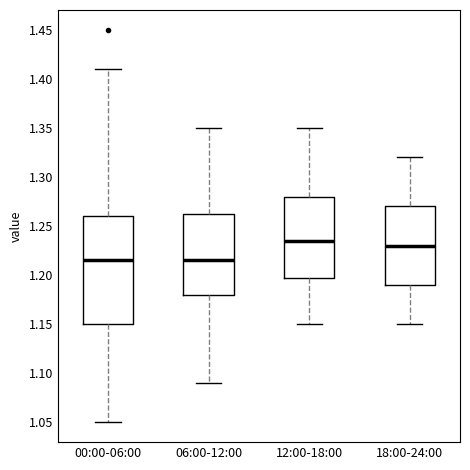

Reading left to right, transcribe this box plot: for each box, give where its median line is, the range the box spans, and where its two whiskers end, as read against the y-axis. The values are not printed on the chart, so give them approximately, as read against the axis.

00:00-06:00: median 1.215, box 1.150 to 1.260, whiskers 1.050 to 1.410
06:00-12:00: median 1.215, box 1.180 to 1.265, whiskers 1.090 to 1.350
12:00-18:00: median 1.235, box 1.200 to 1.280, whiskers 1.150 to 1.350
18:00-24:00: median 1.230, box 1.190 to 1.270, whiskers 1.150 to 1.320